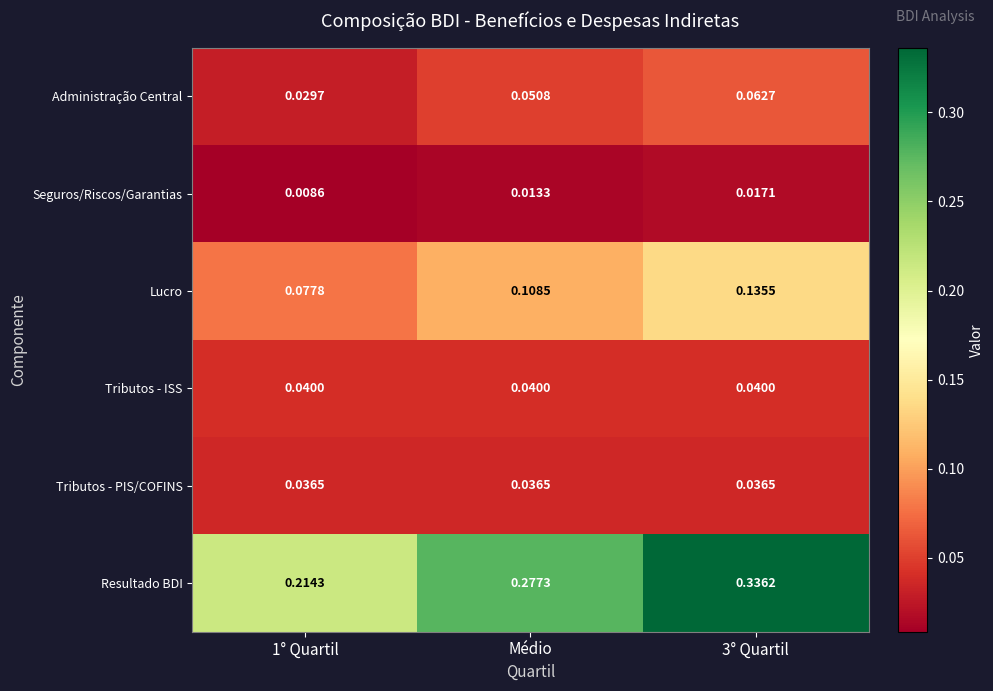

Which series changed the most between Médio and 3° Quartil?

Resultado BDI